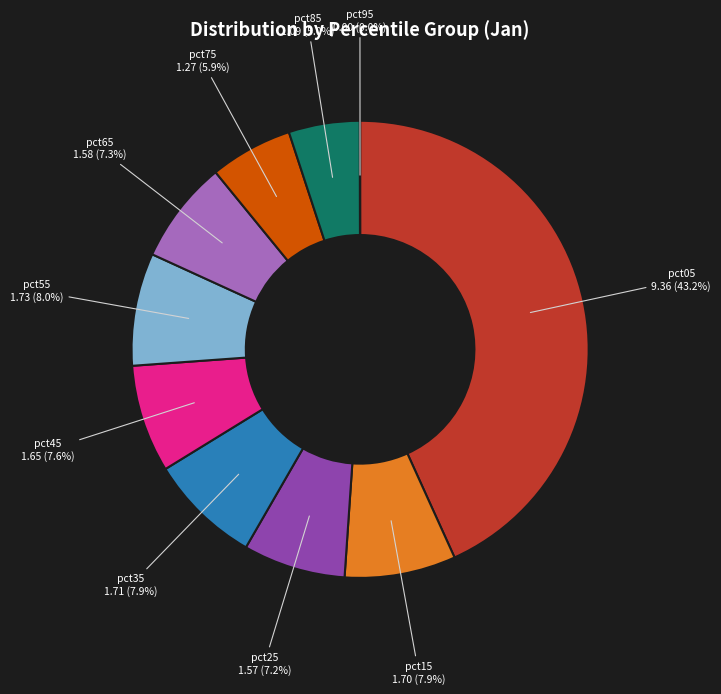

Is there any slice that represents more than half of the pie?

No